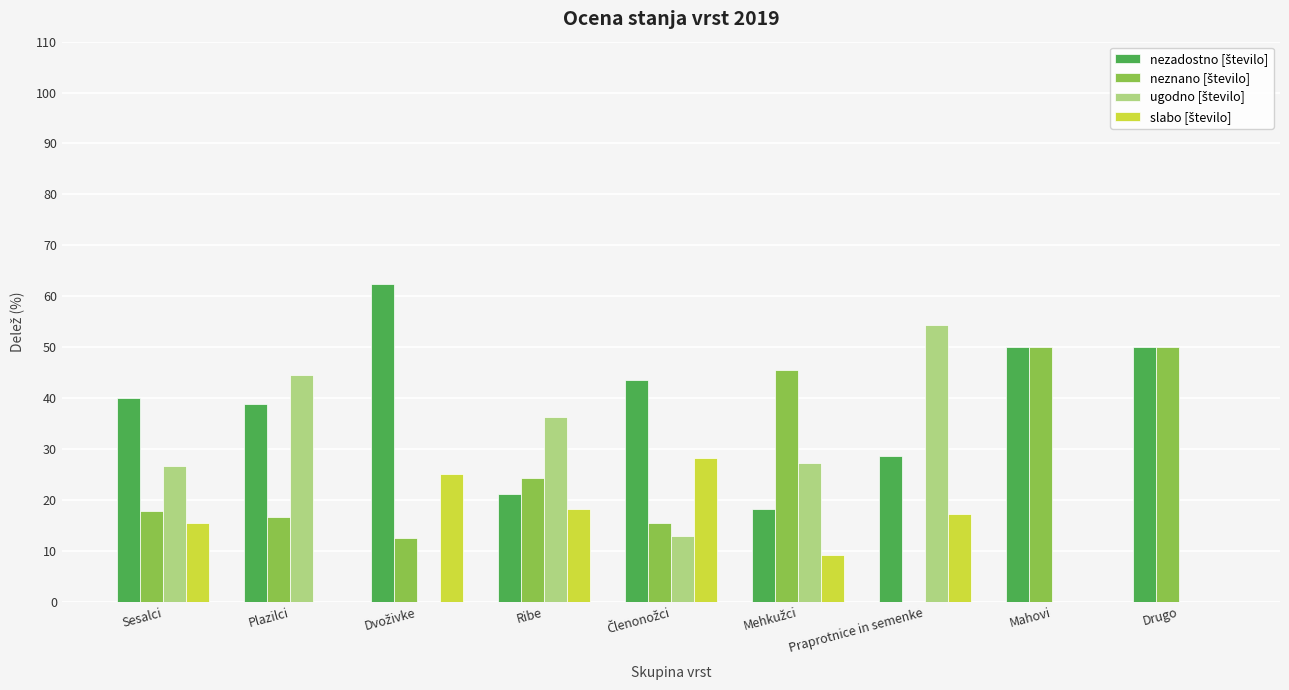

What is the greatest value displayed?

62.5